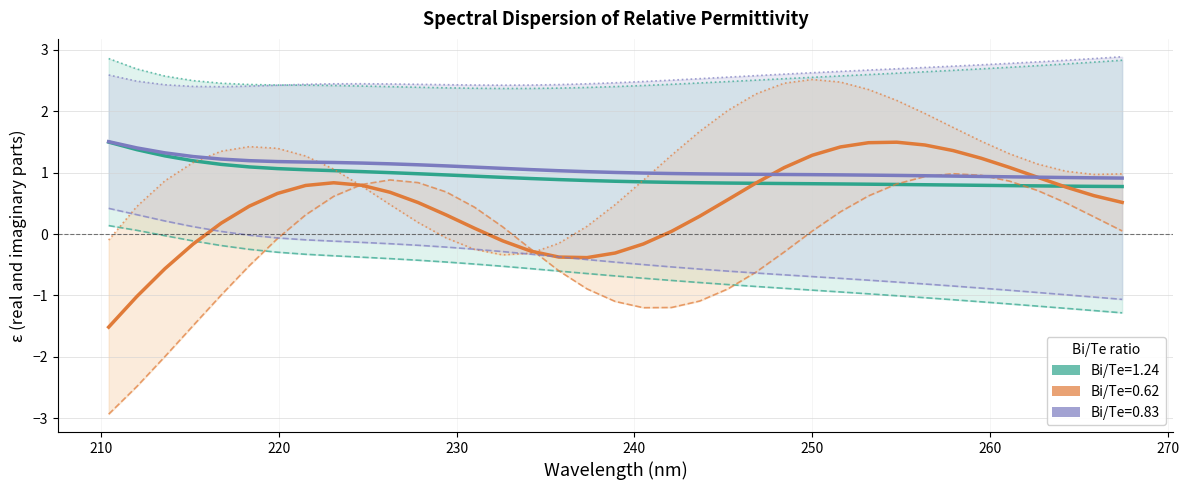

What is the value of the Bi/Te=1.24 ε2 point at the 10th from the left?

2.4